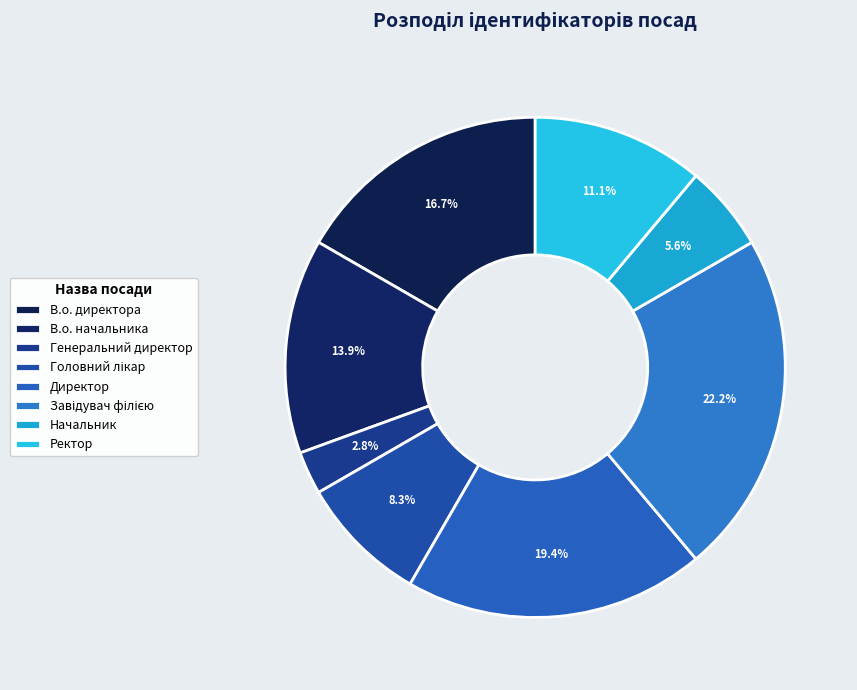

Is В.о. директора the majority of the pie?

No